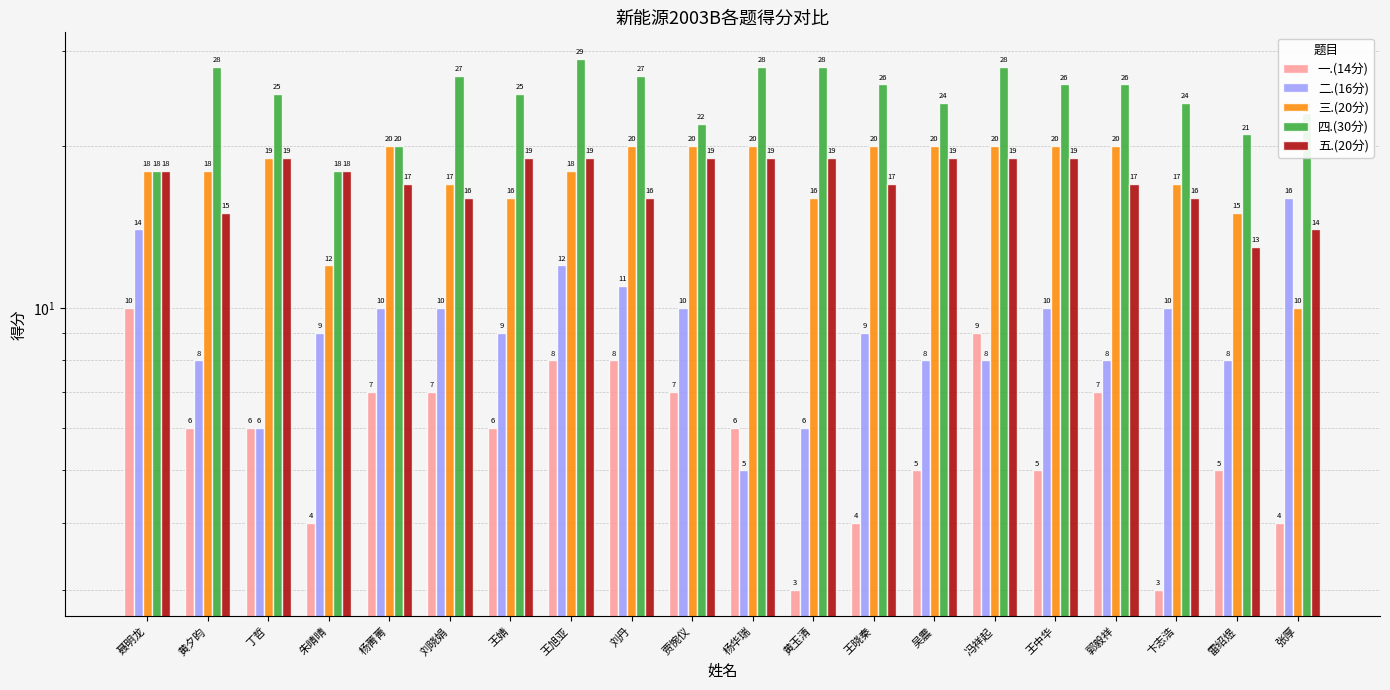

What is the total value across all series at 朱晴晴?

61